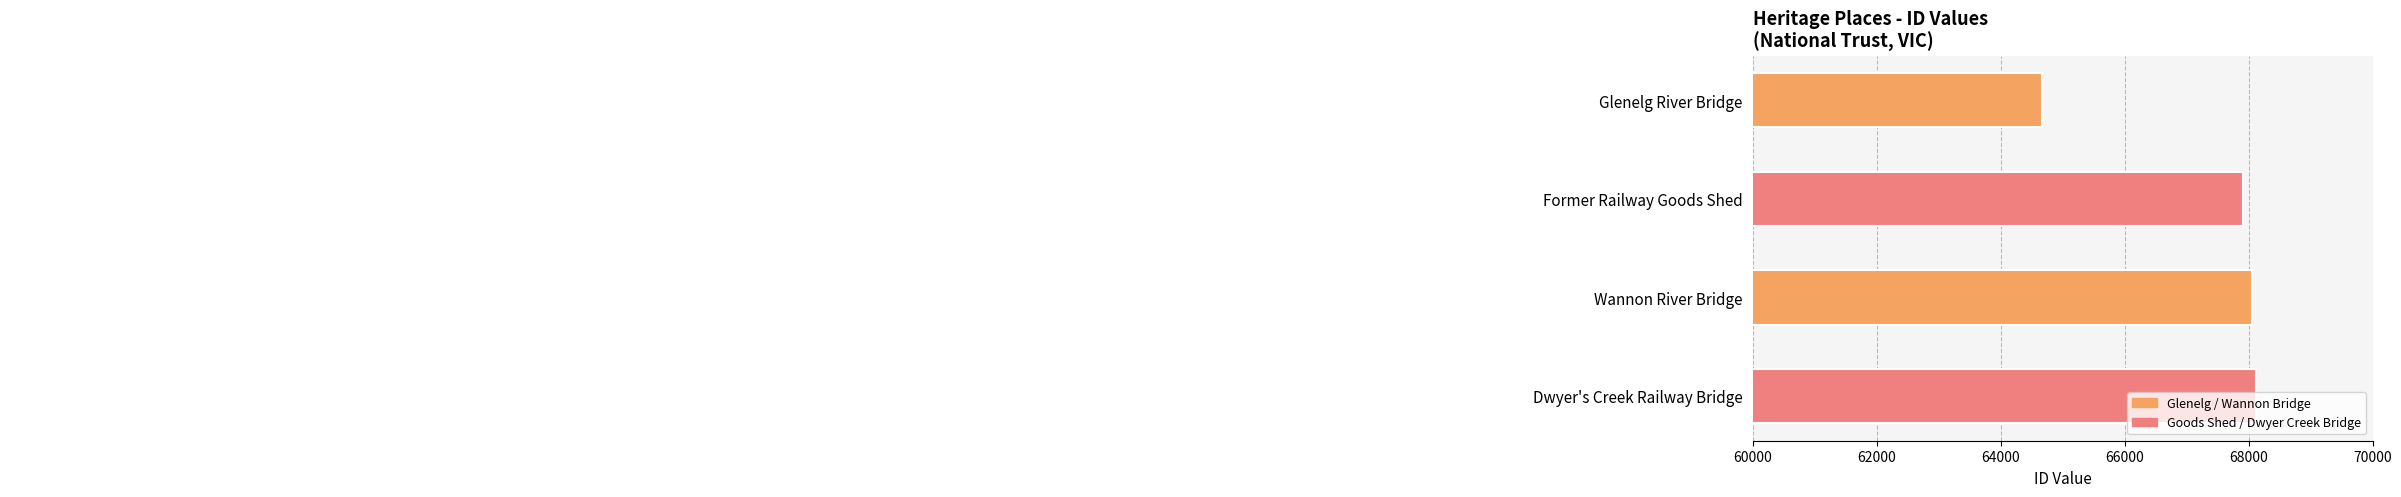

Is it true that the value at Dwyer's Creek Railway Bridge is 68125?

True